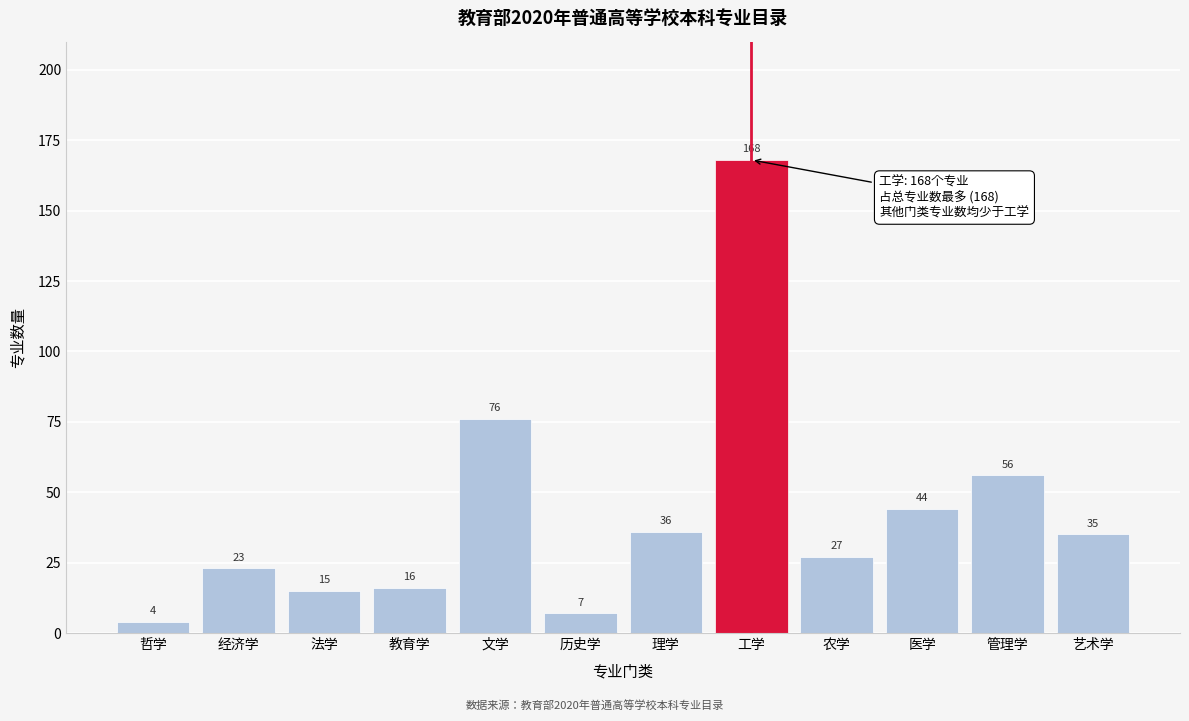

Reading left to right, what are all the values shown in this chart?

4	23	15	16	76	7	36	168	27	44	56	35